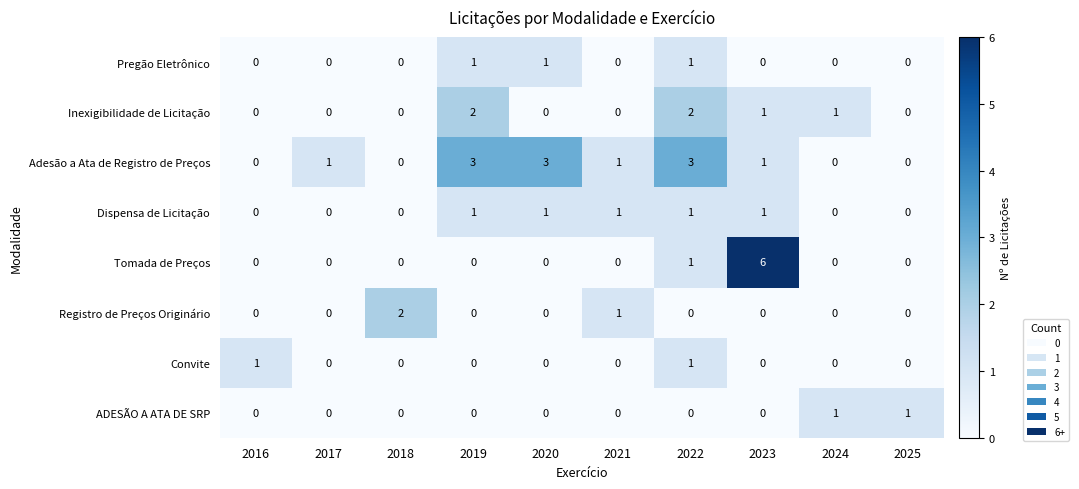

What is the spread (max minus min) of values at 2019?

3